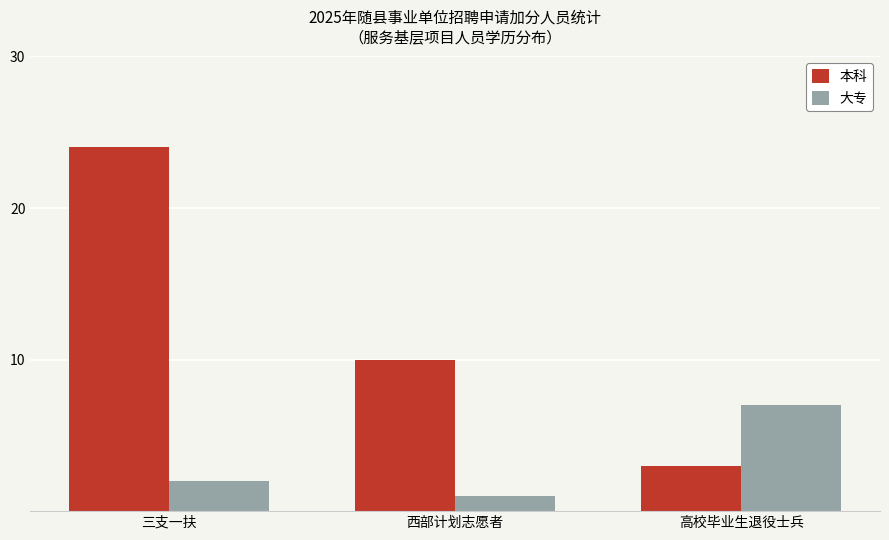

How many bars are there in total?

6